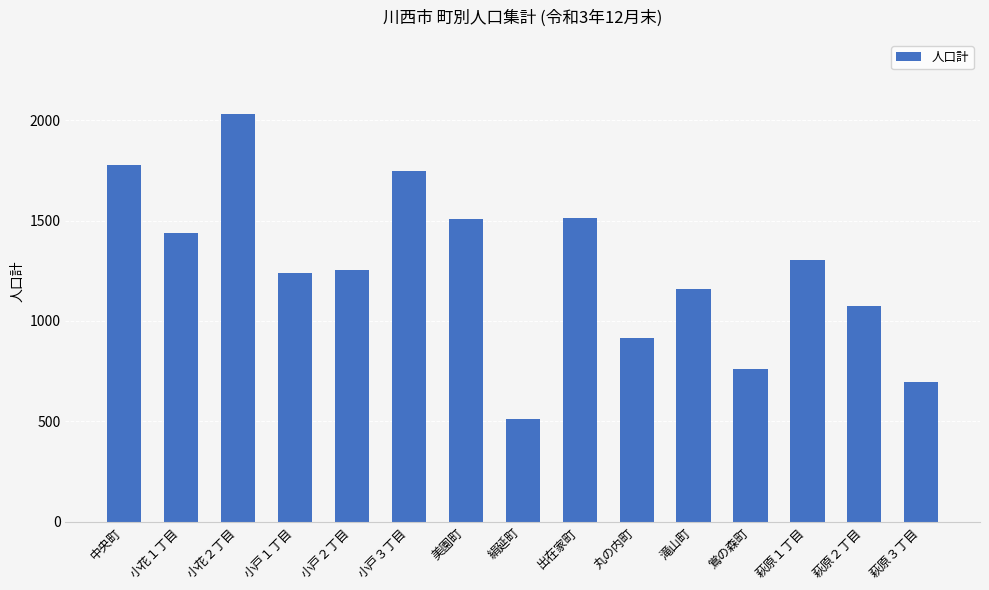

Read the value at 絹延町, to the nearest 10.

510